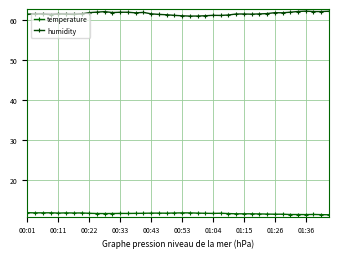

What is the maximum value for temperature?

11.9